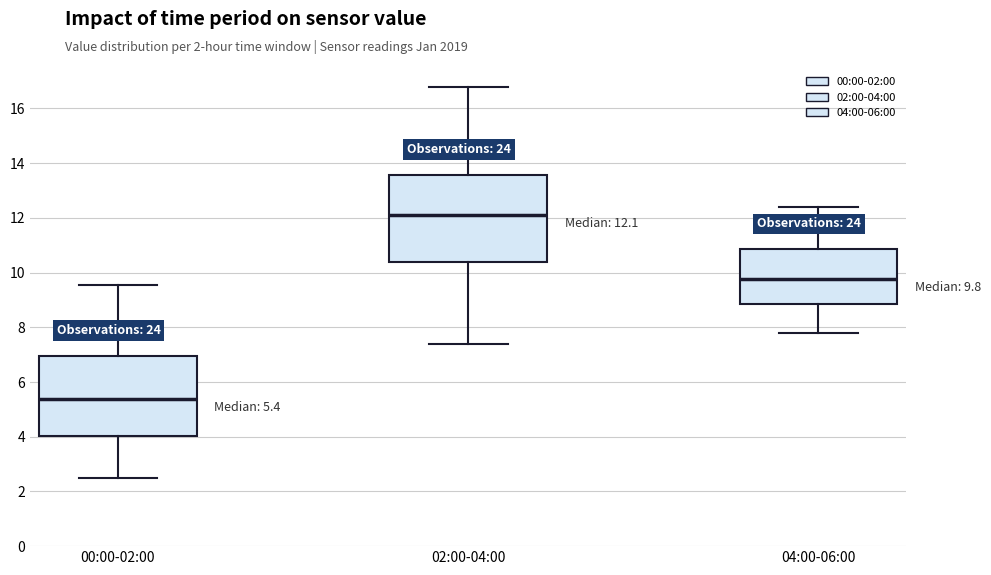

Which box's median line is the highest?

02:00-04:00